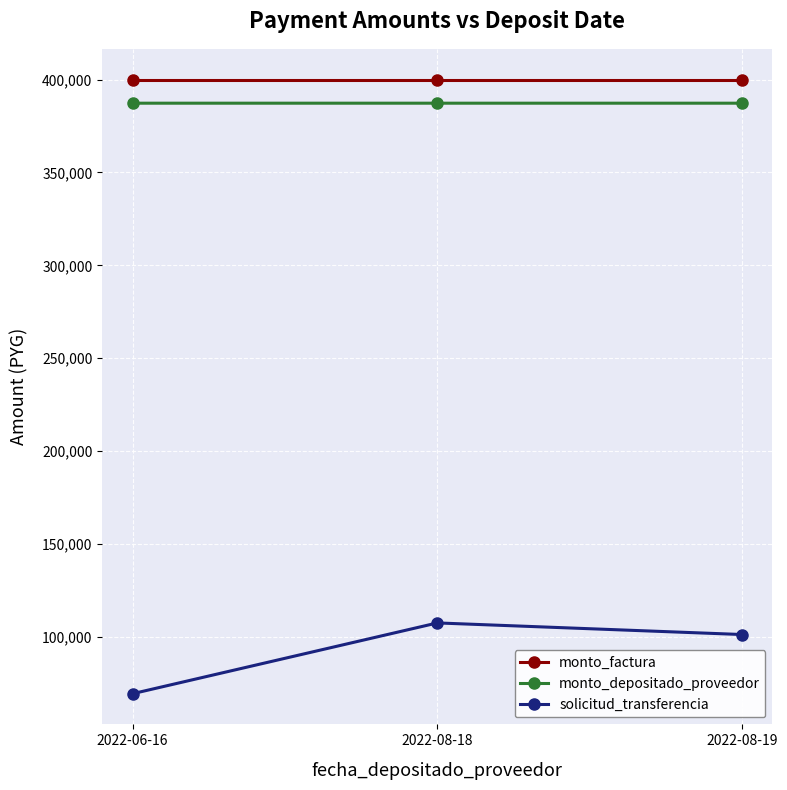

What is the average value of the solicitud_transferencia series?

92803